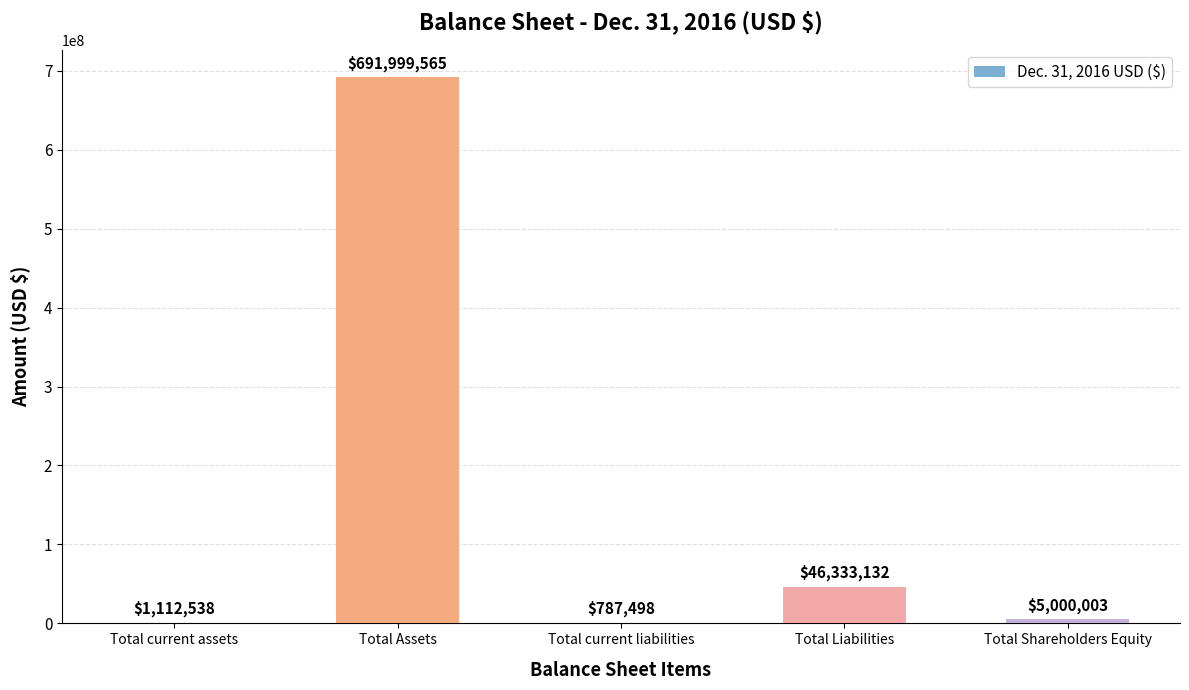

What is the sum of all values?

745232736